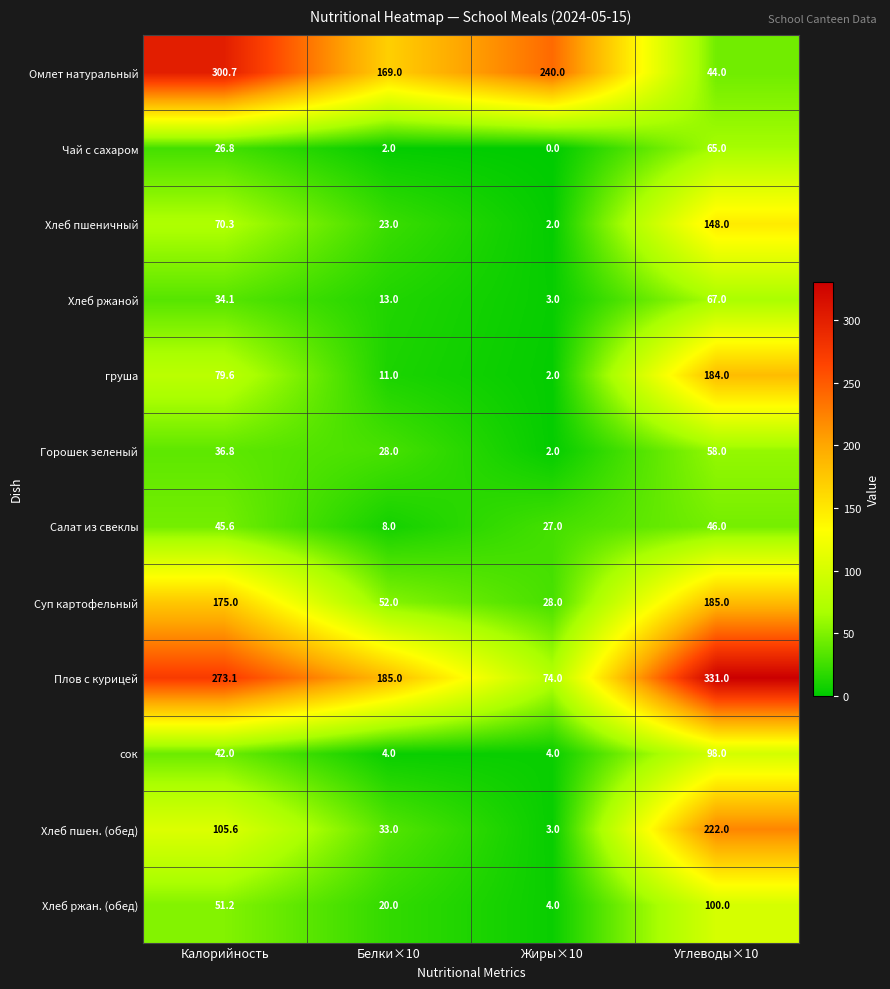

Read the Хлеб пшеничный value at Углеводы×10.

148.0